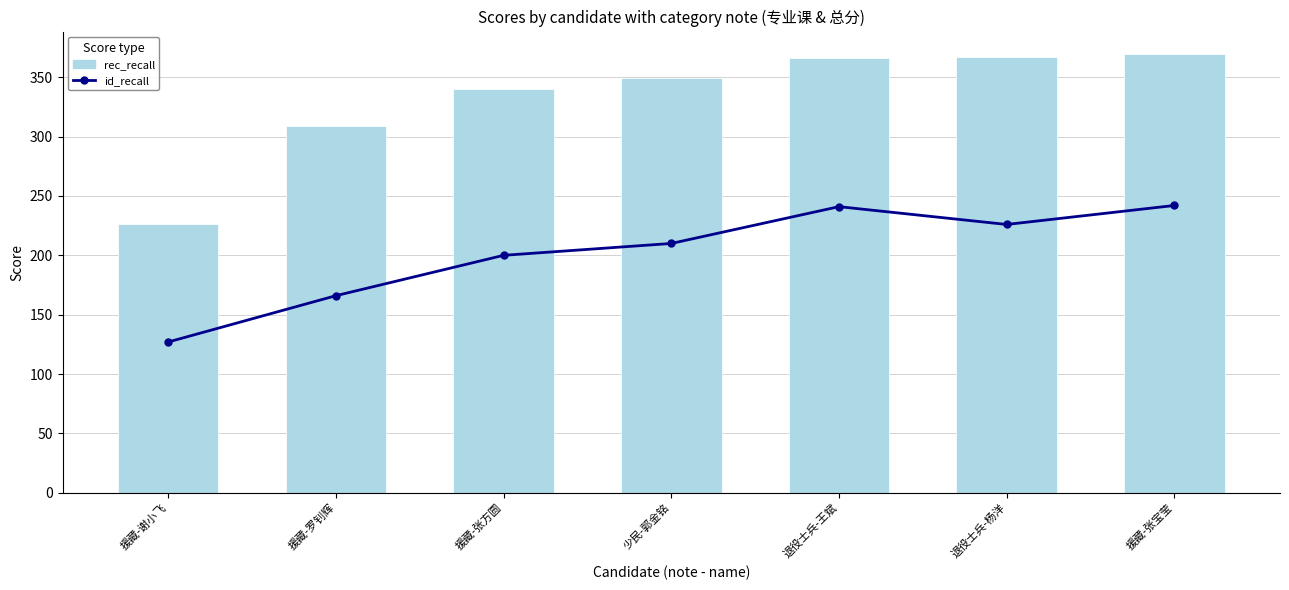

Rank the series by their average value, from highest to lowest.

rec_recall, id_recall